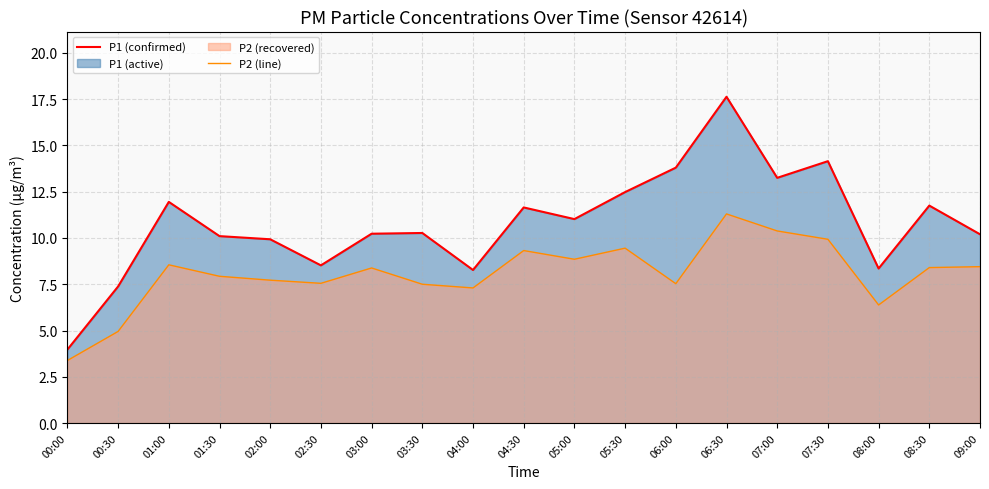

What is the label of the 12th point from the right?

03:30